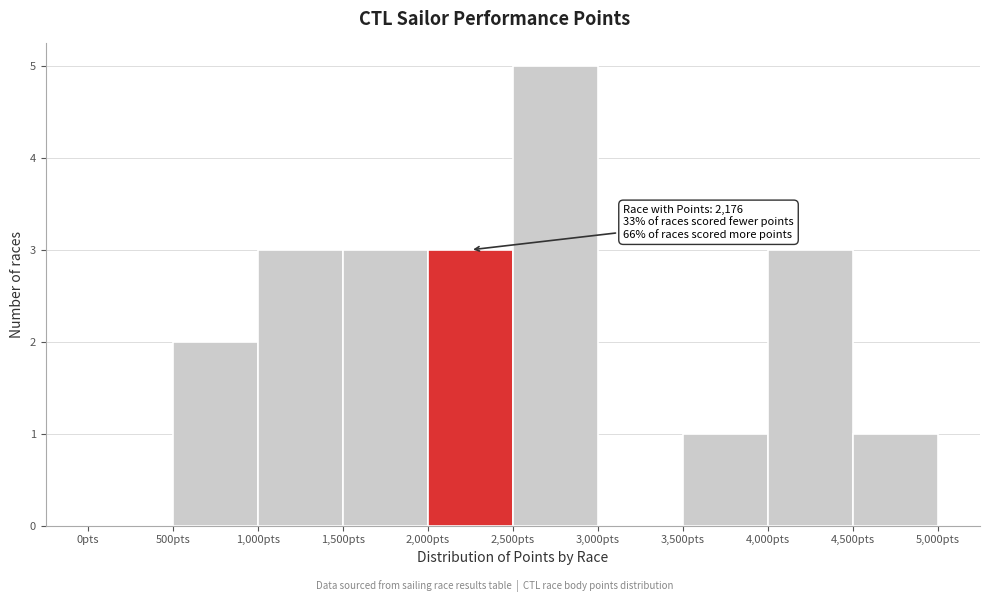

Over which range of the x-axis is the bar tallest?

2500 to 3000